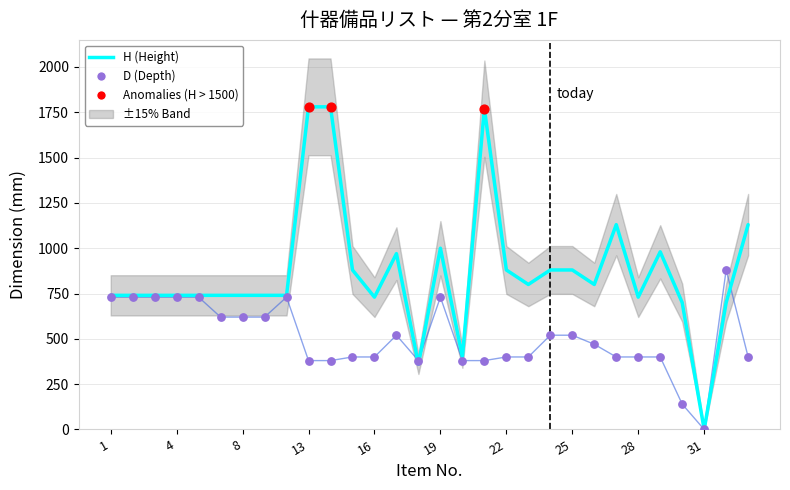

Is the value of D (Depth) at 23 greater than the value of H (Height) at 11?

No